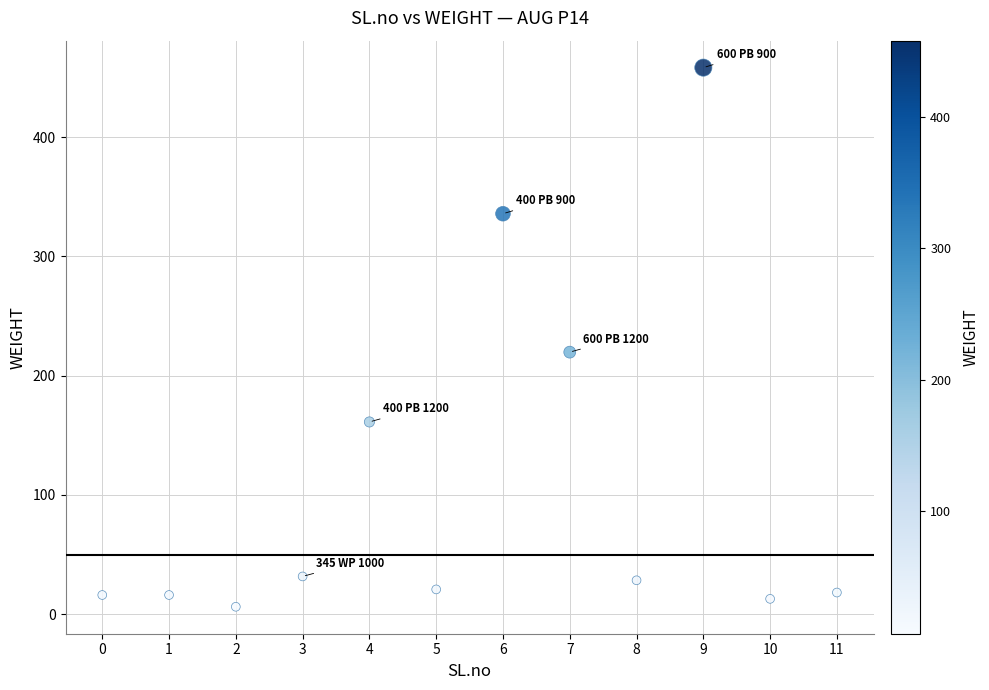

What is the range of Y values (max minus min)?

452.1